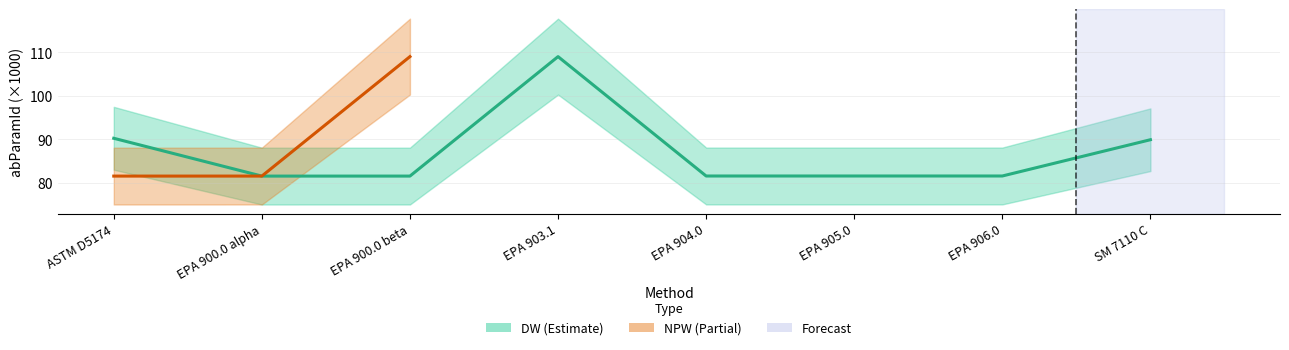

Is it true that the value at EPA 900.0 beta is 51.6?

False